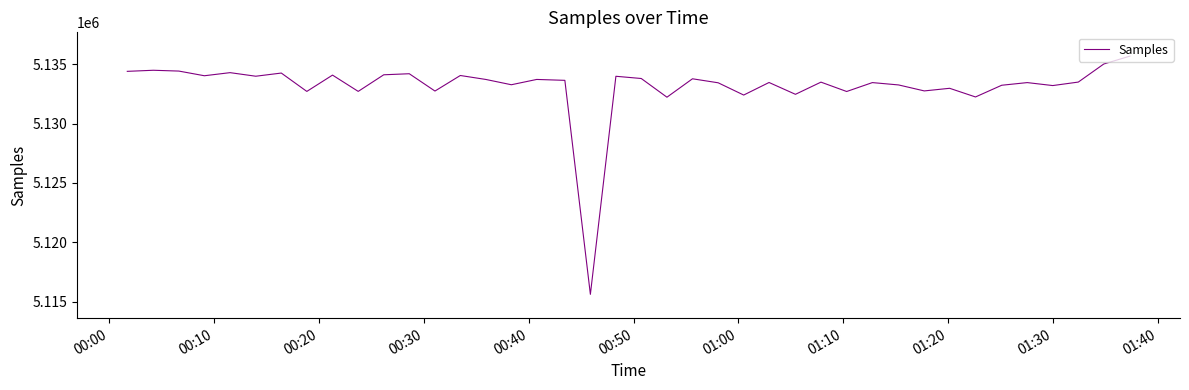

What is the difference between the maximum and minimum values?

20068